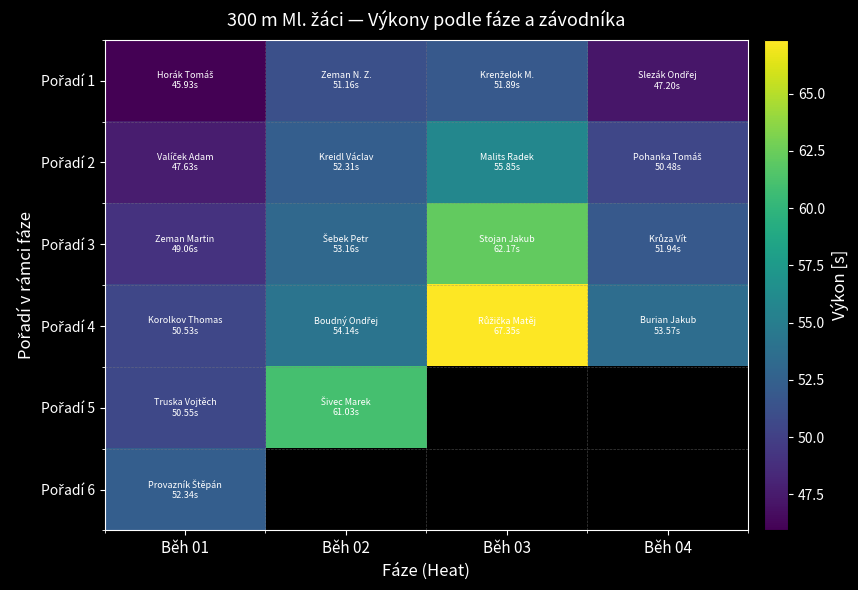

Count the number of categories in the chart.

4